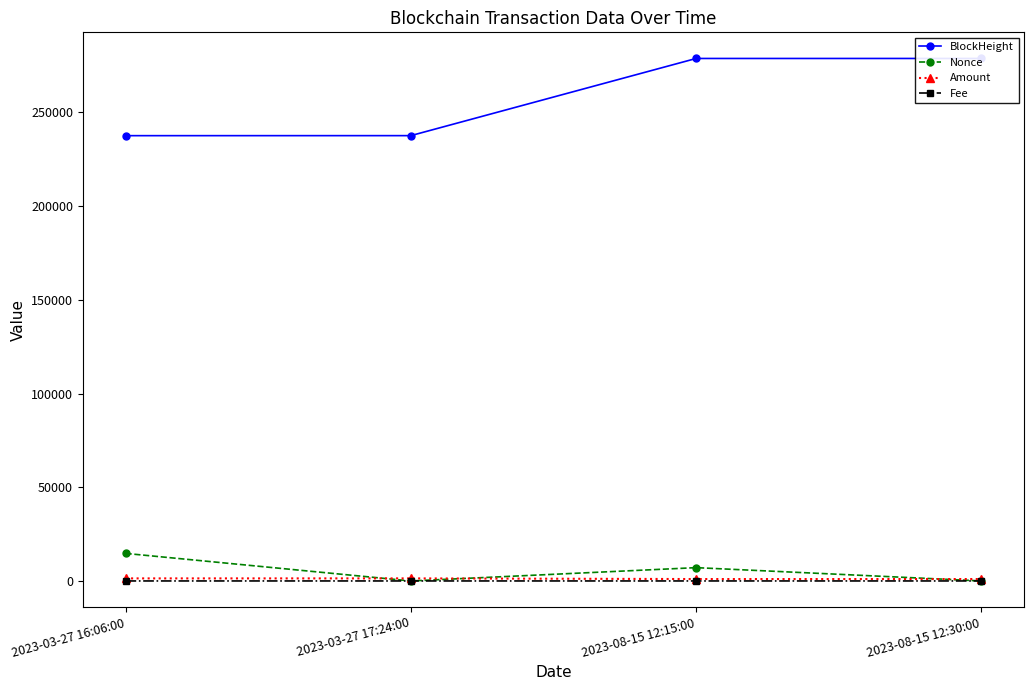

Which category has the highest value in the Amount series?

2023-03-27 16:06:00